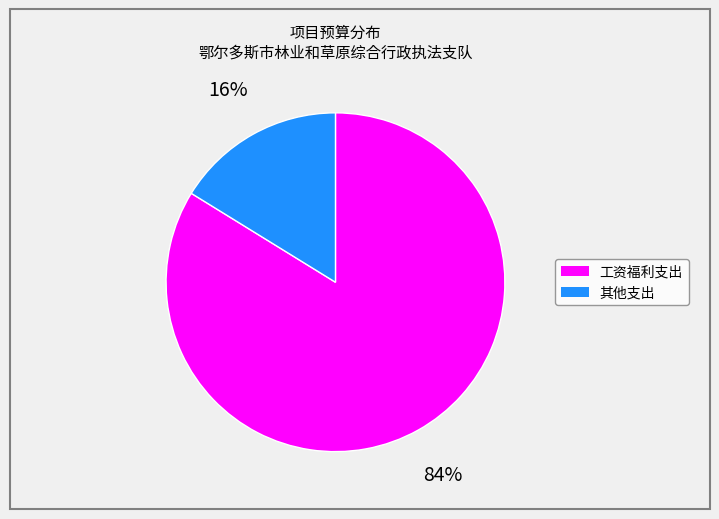

To the nearest percent, what is the average slice percentage?

50%